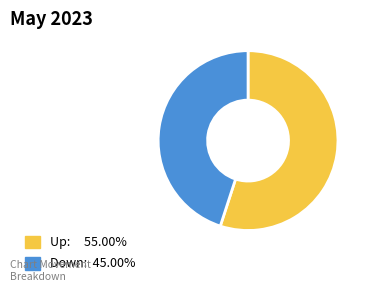

Is there any slice that represents more than half of the pie?

Yes